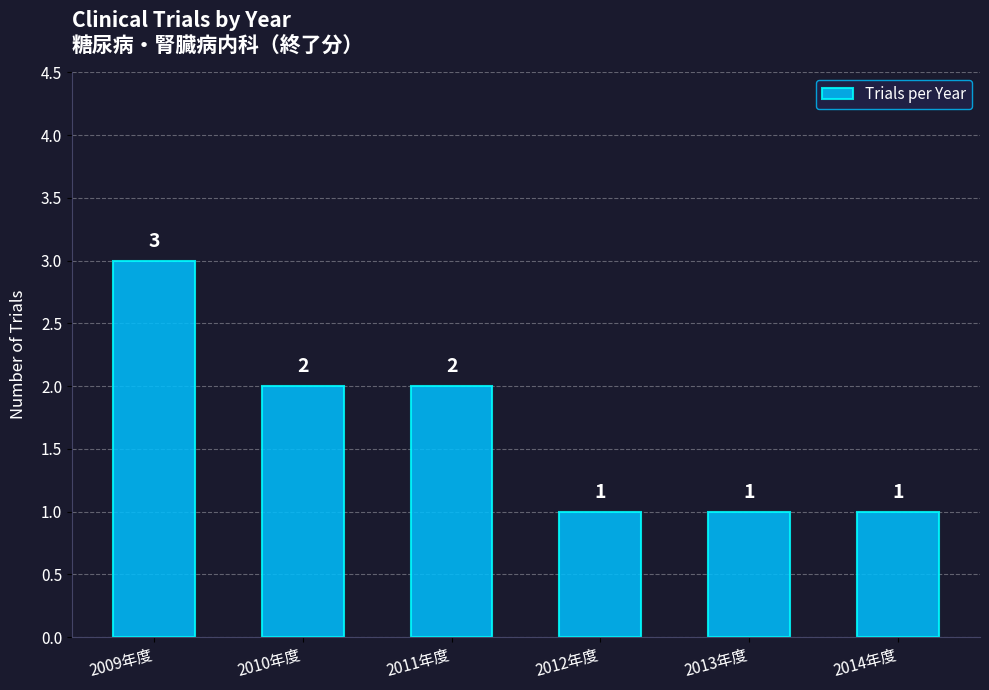

Count the values in the range 1 to 2.

5